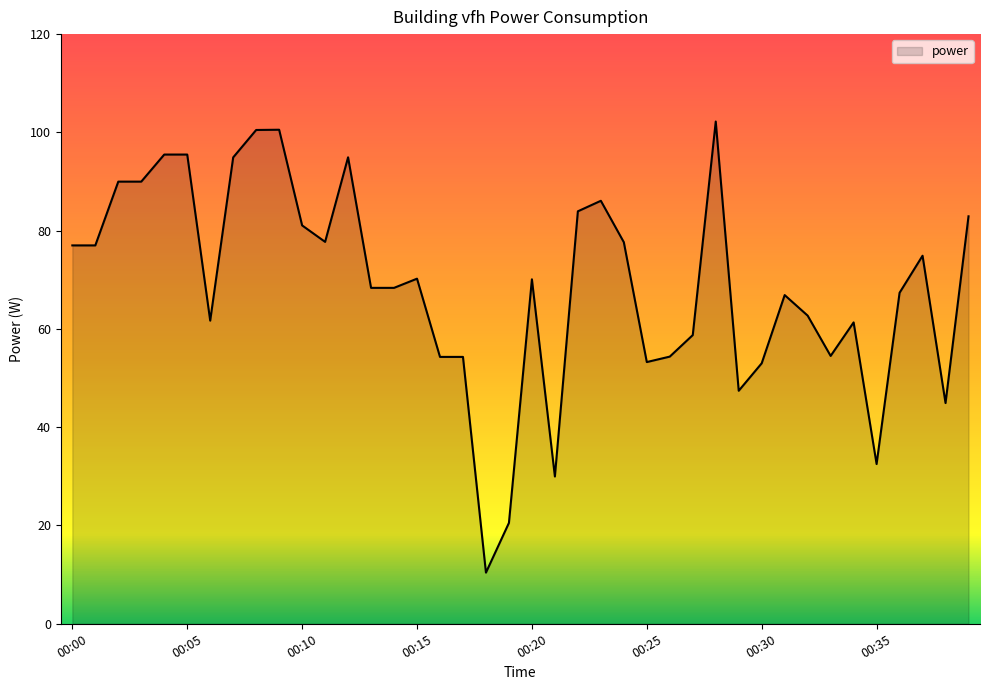

What is the minimum value shown in the chart?

10.4